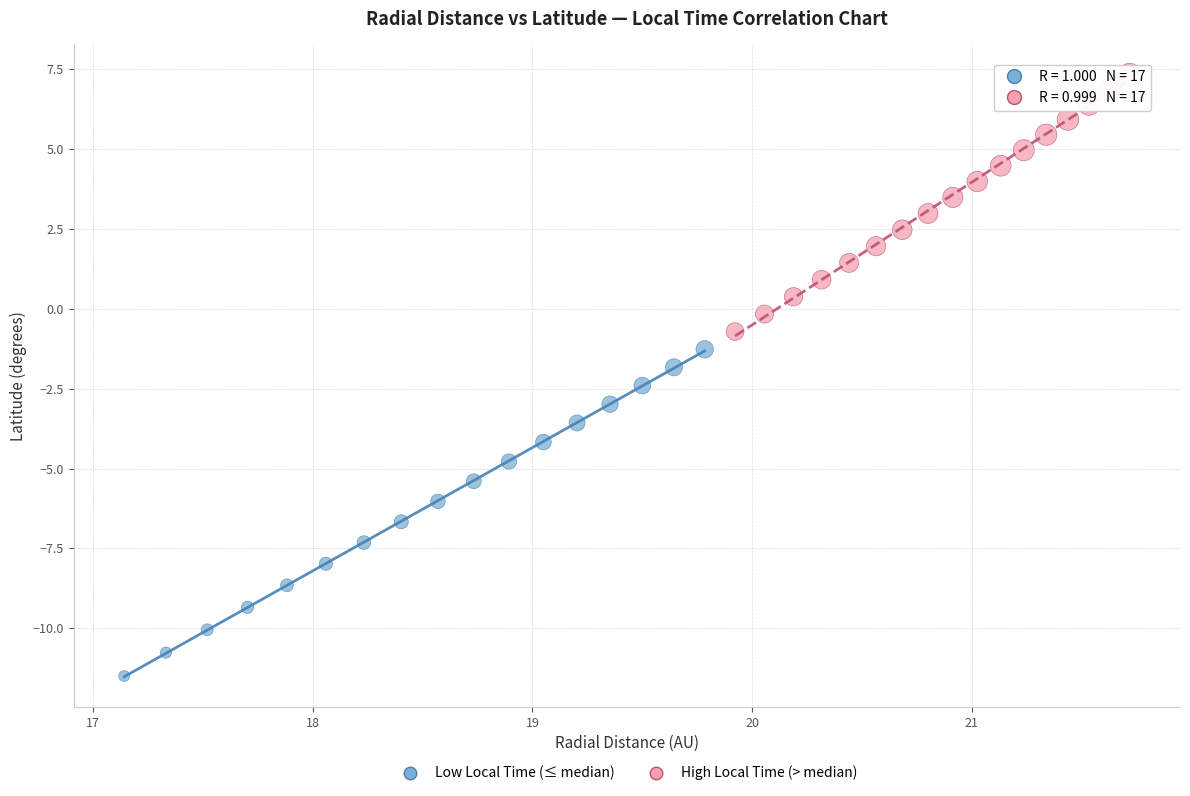

What are all the series names shown in the legend?

Low Local Time (≤ median), High Local Time (> median)